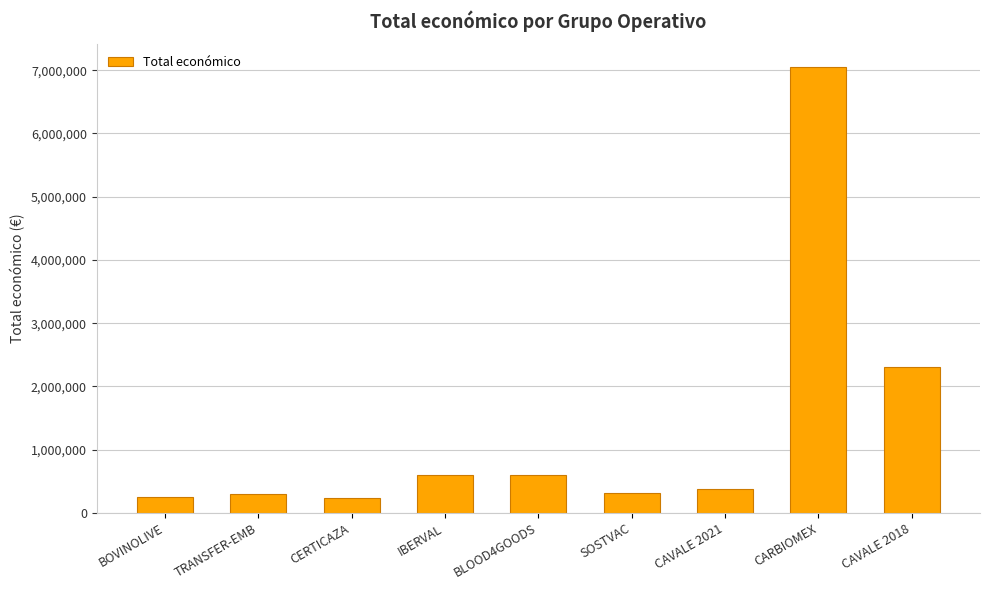

The value at SOSTVAC is 311553. True or false?

True